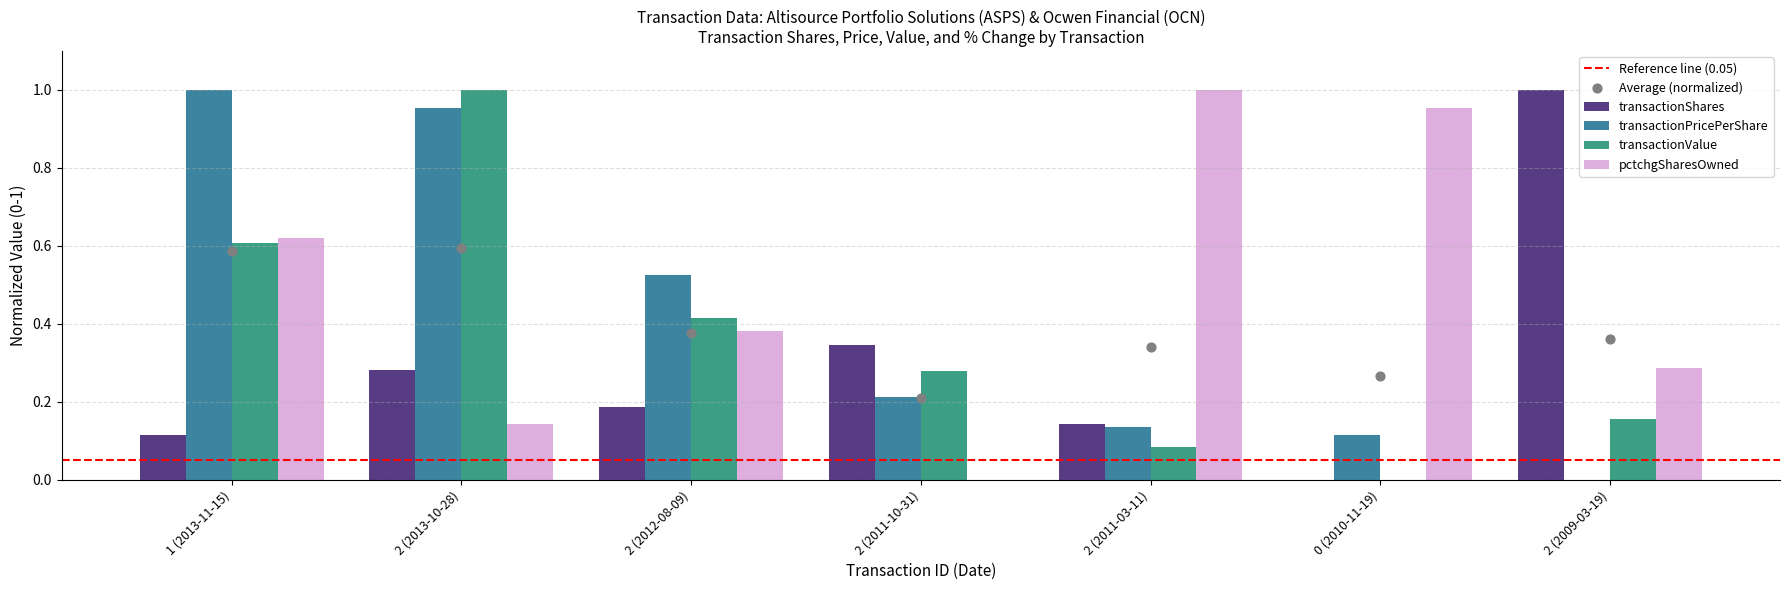

Which series contains the lowest Y value?

transactionShares